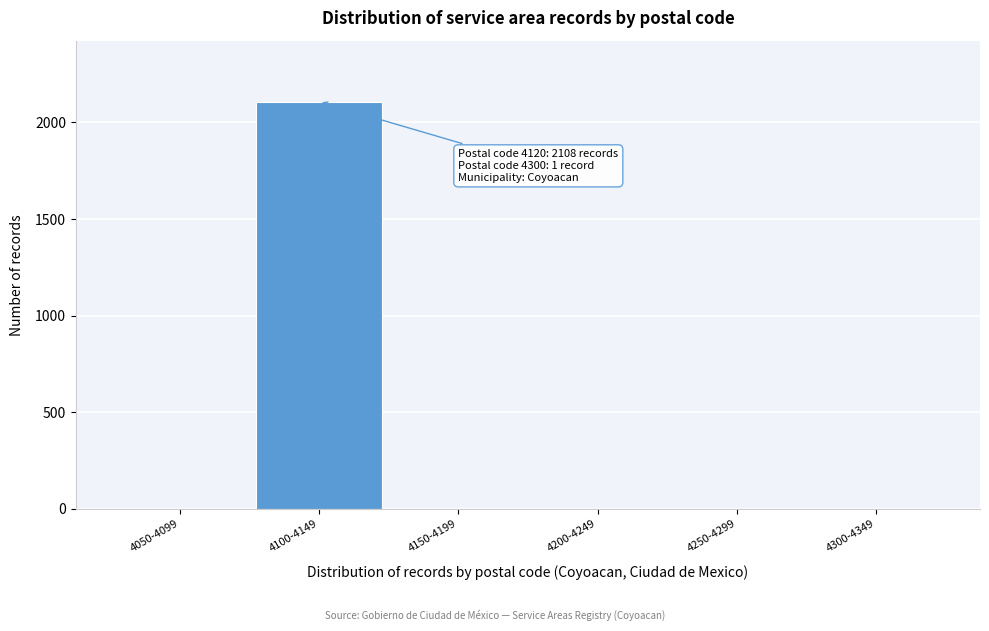

What is the greatest value displayed?

2108